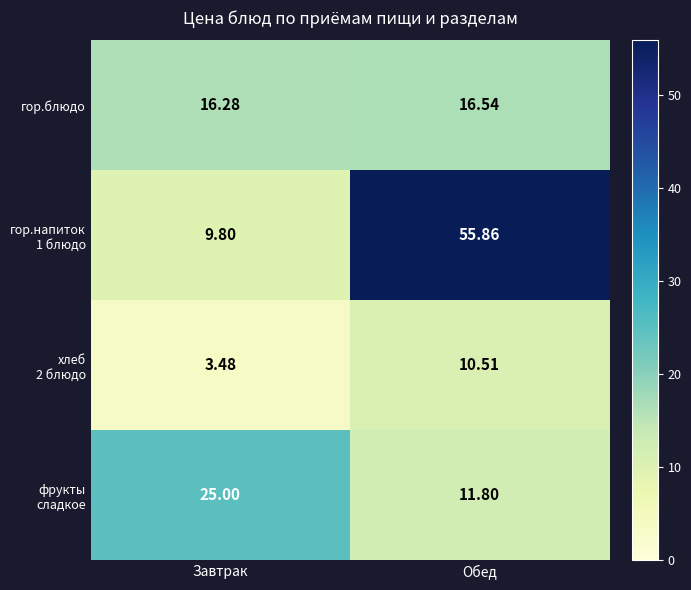

At which label is гор.блюдо closest to 16?

Завтрак